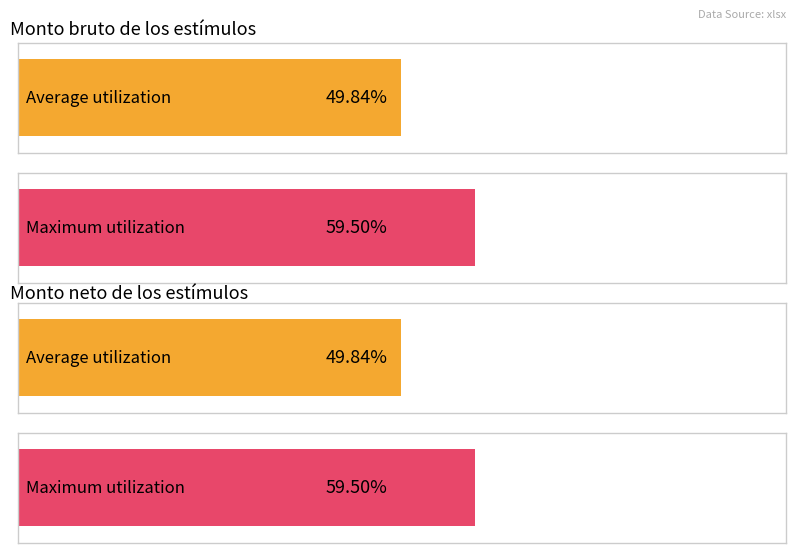

Rank the series at 3604749 from highest to lowest value.

Monto bruto de los estímulos, Monto neto de los estímulos